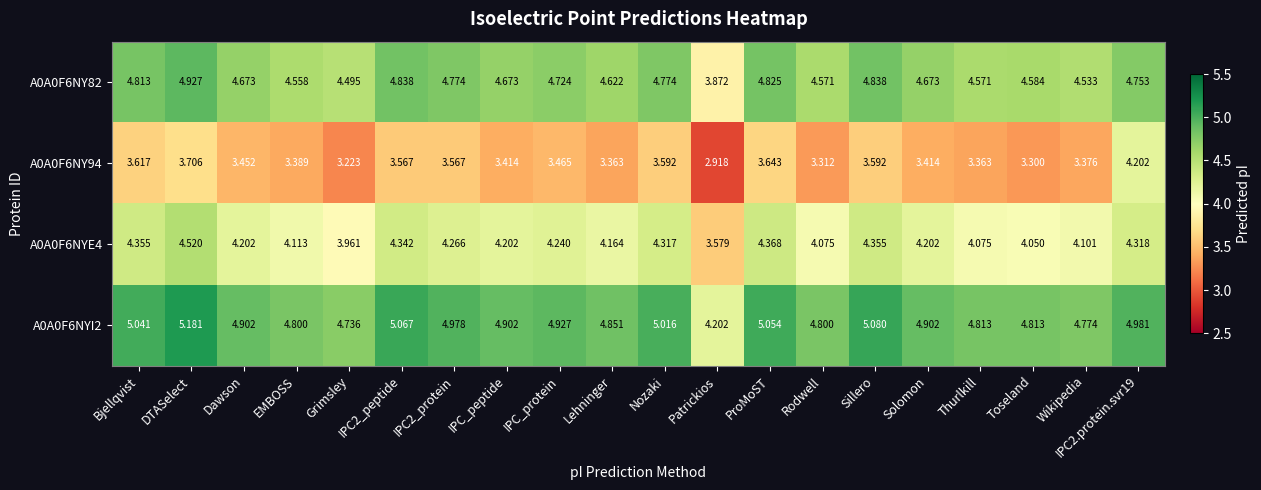

Where is A0A0F6NY94 nearest to the value 3?

Patrickios